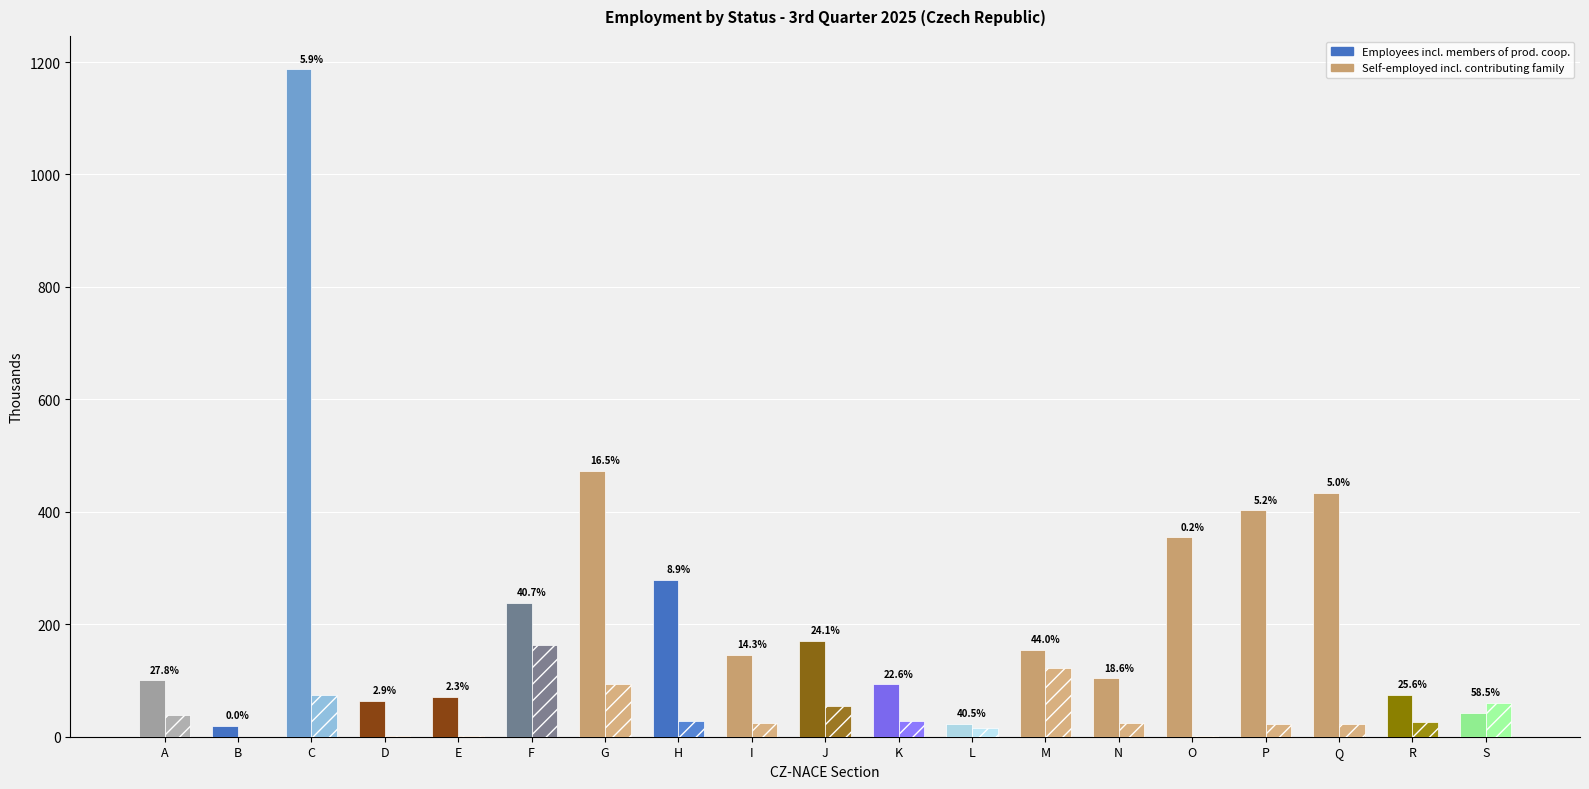

How many bars are there in each group?

2